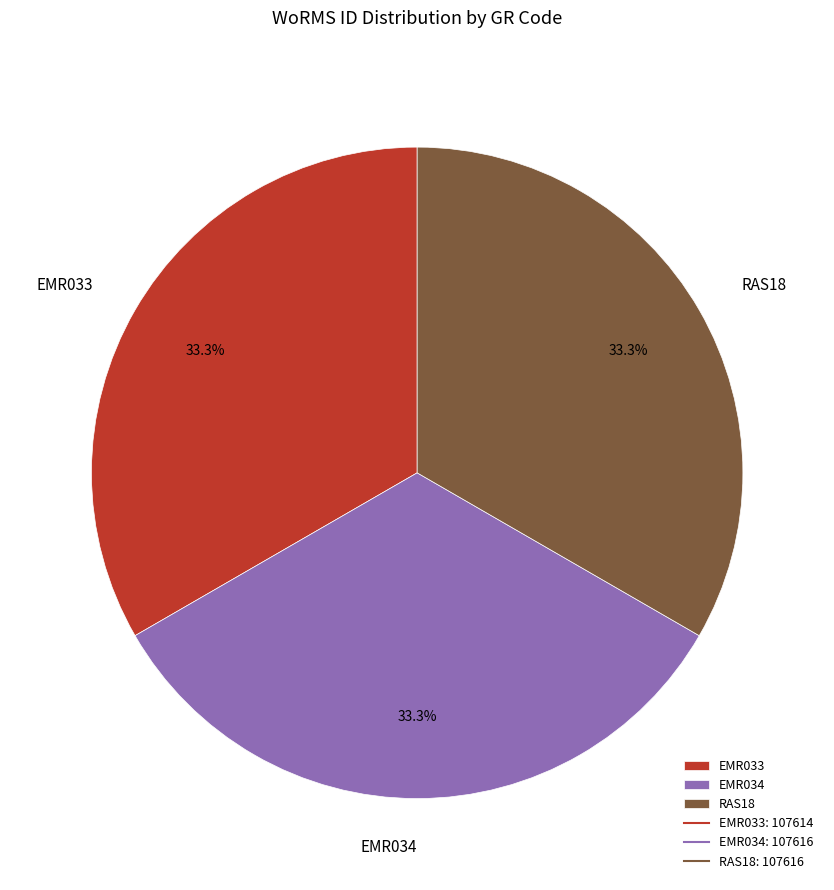

Does EMR033 account for over 50% of the chart?

No